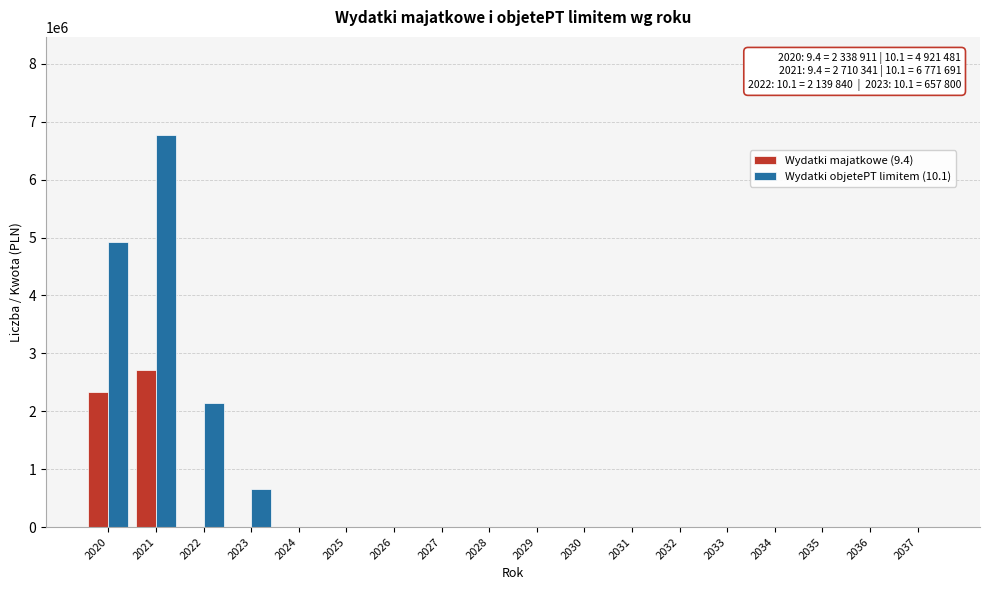

Is the value of Wydatki objetePT limitem (10.1) at 2023 greater than the value of Wydatki majatkowe (9.4) at 2031?

Yes